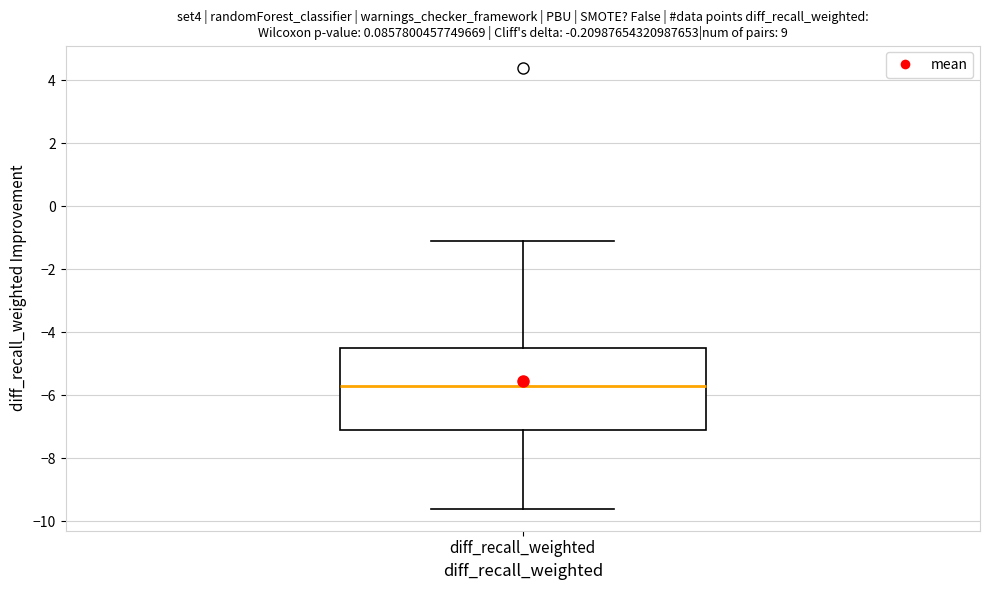

Read this box plot against the y-axis: the position of the median line, the range covered by the box, and the ends of both whiskers. The values are not printed on the chart, so give them approximately, as read against the axis.

median -5.6, box -7.0 to -4.4, whiskers -9.6 to -1.0